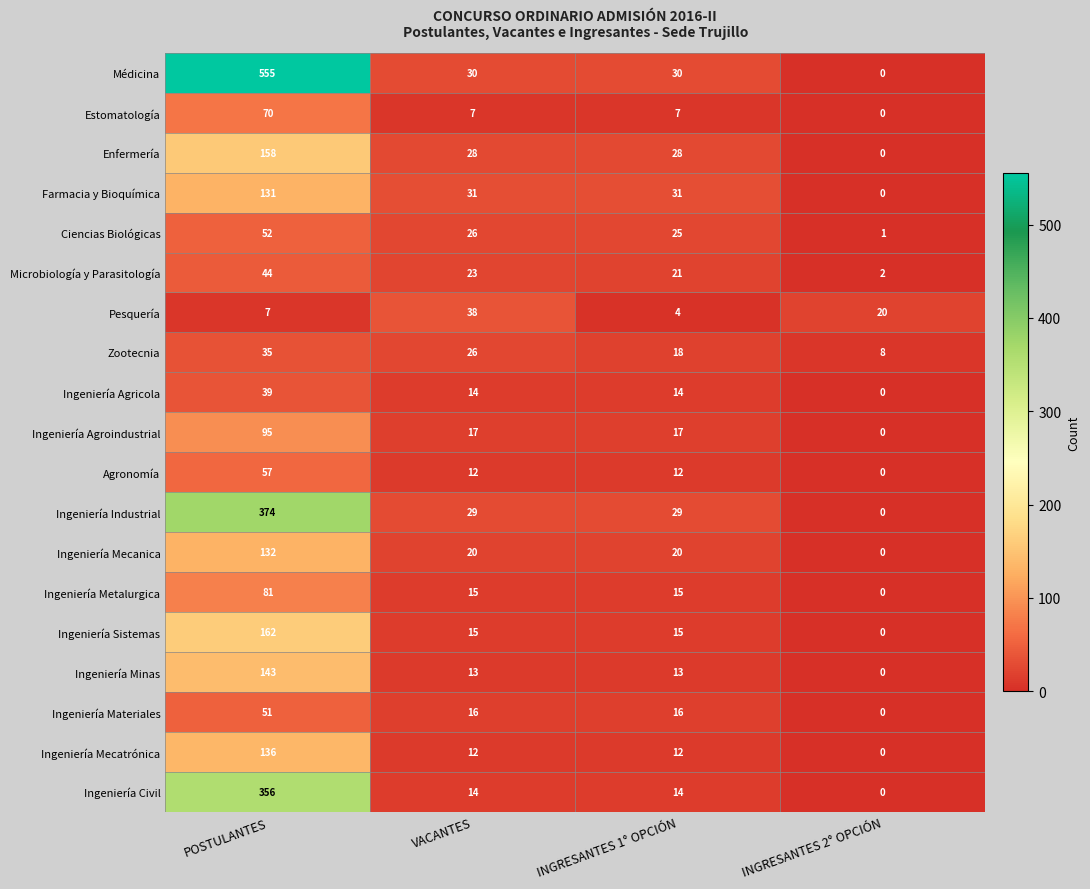

List the series in order of their peak value, lowest first.

Zootecnia, Pesquería, Ingeniería Agricola, Microbiología y Parasitología, Ingeniería Materiales, Ciencias Biológicas, Agronomía, Estomatología, Ingeniería Metalurgica, Ingeniería Agroindustrial, Farmacia y Bioquímica, Ingeniería Mecanica, Ingeniería Mecatrónica, Ingeniería Minas, Enfermería, Ingeniería Sistemas, Ingeniería Civil, Ingeniería Industrial, Médicina